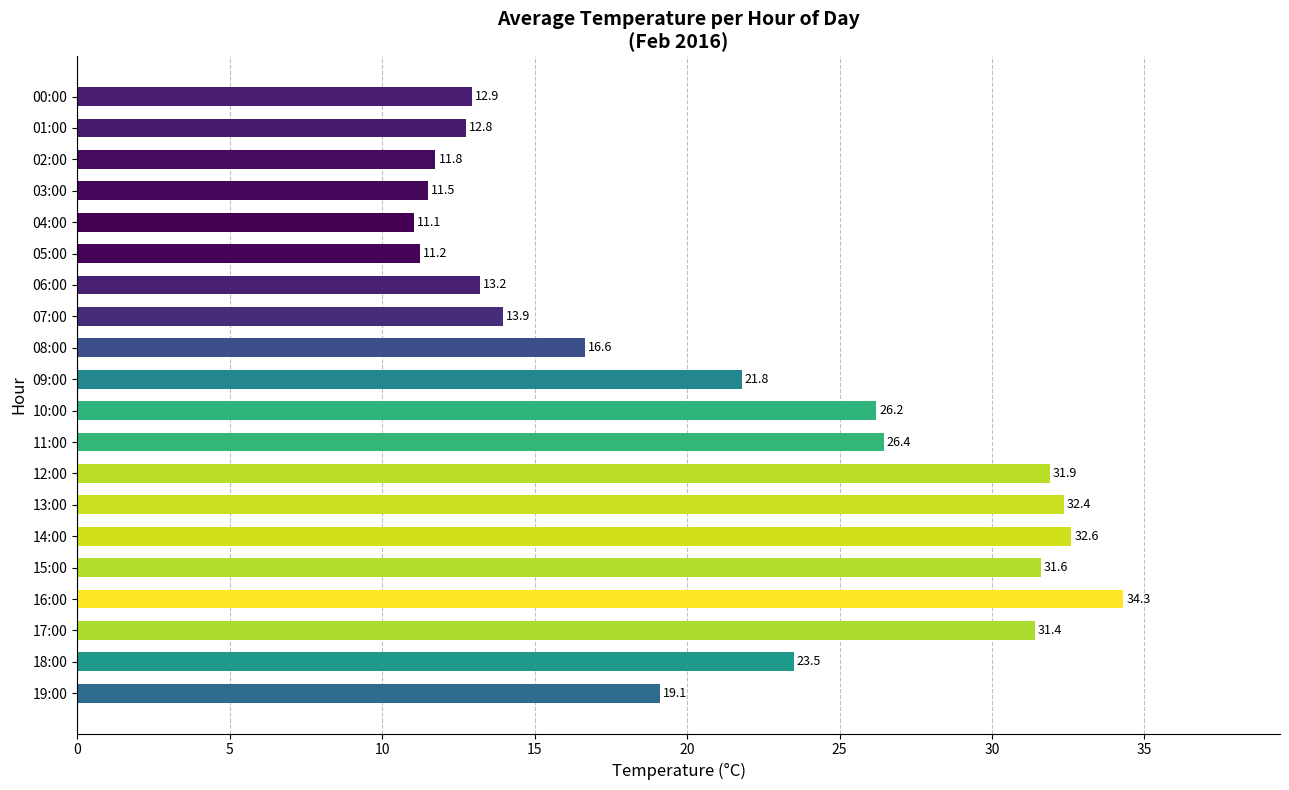

What is the value of the 14th bar from the top?

32.4